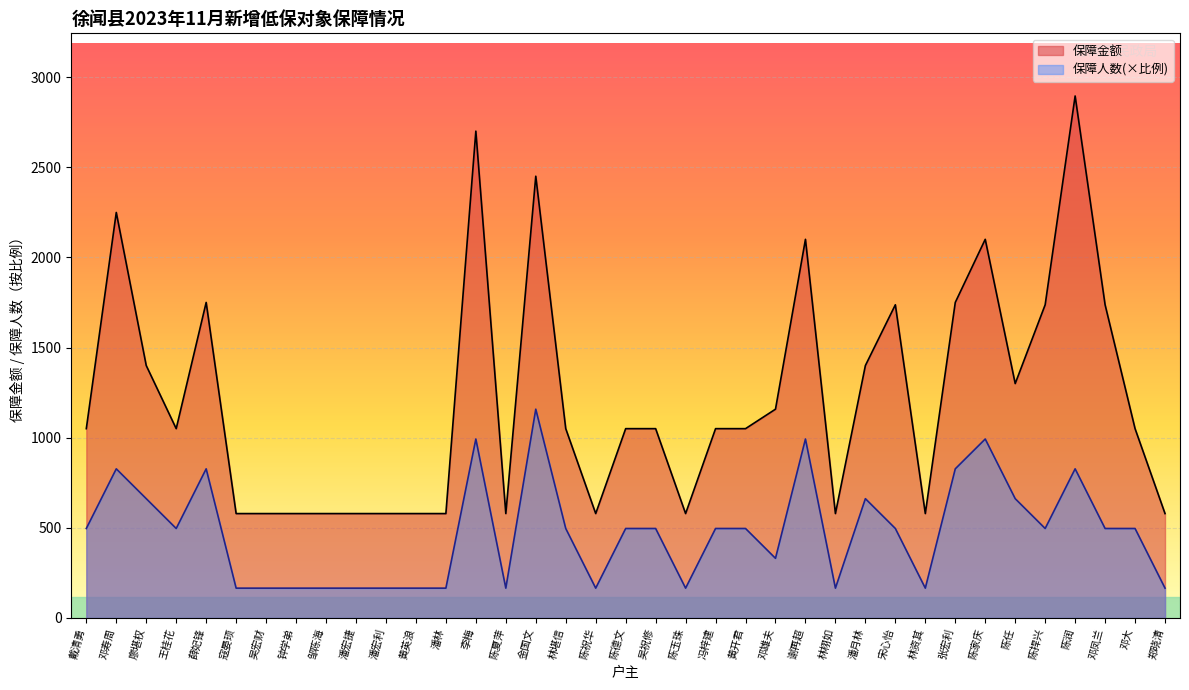

Where does the 保障金额 series first go above 1050?

邓寿周